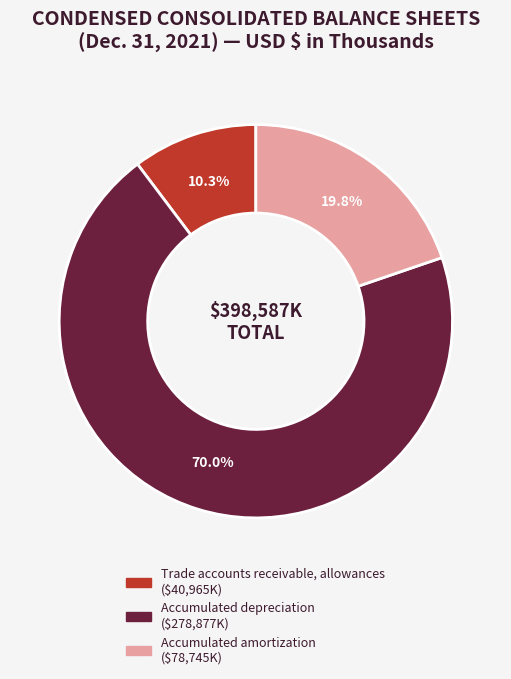

Do Trade accounts receivable, allowances and Accumulated amortization together represent more than half of the pie?

No